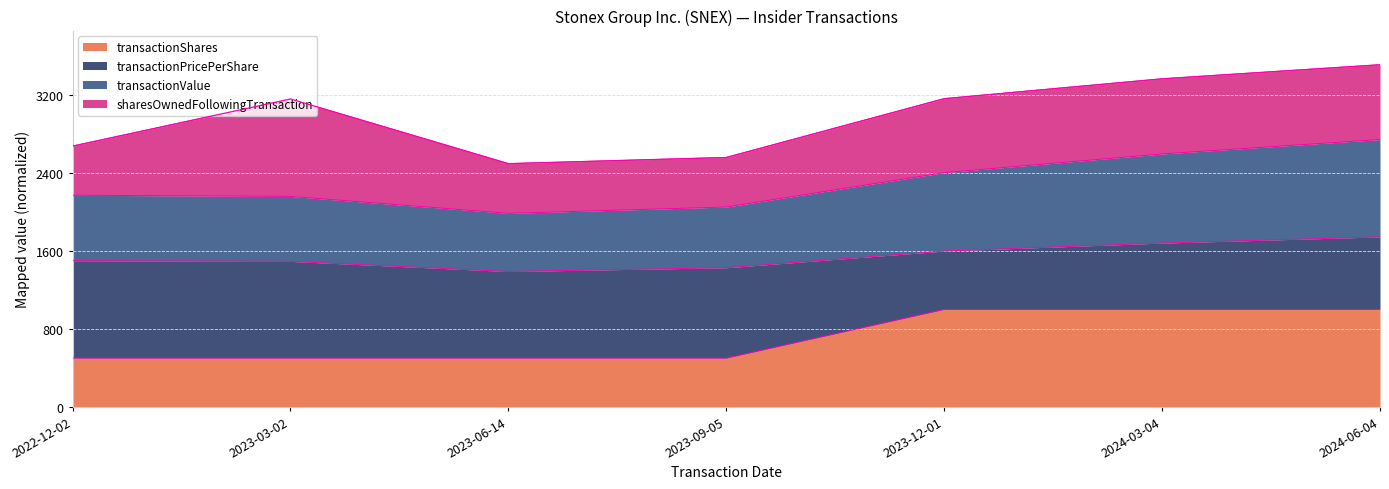

At which category is the sum across all series the highest?

2024-06-04